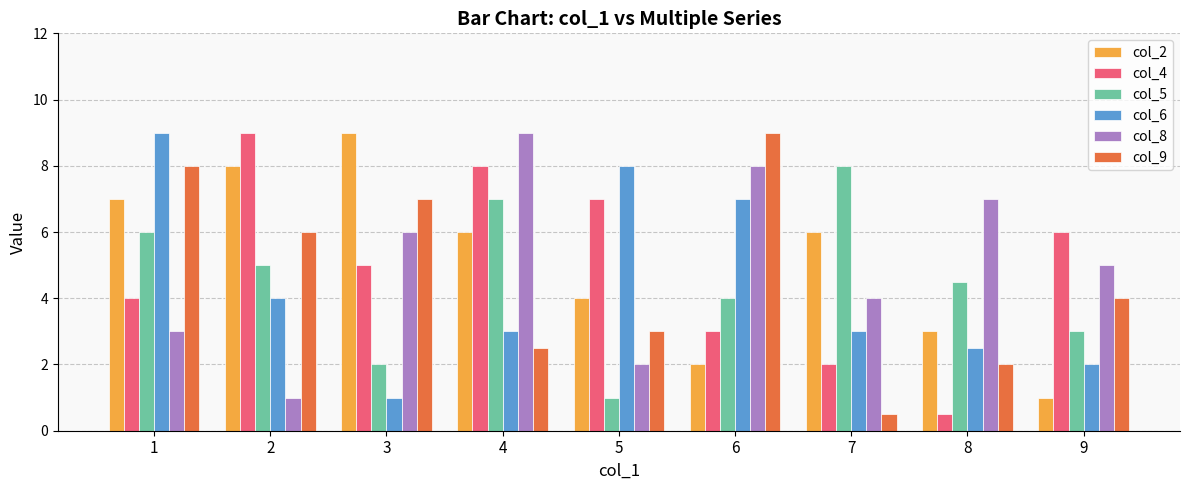

What is the difference between the col_2 values at 1 and 4?

1.0